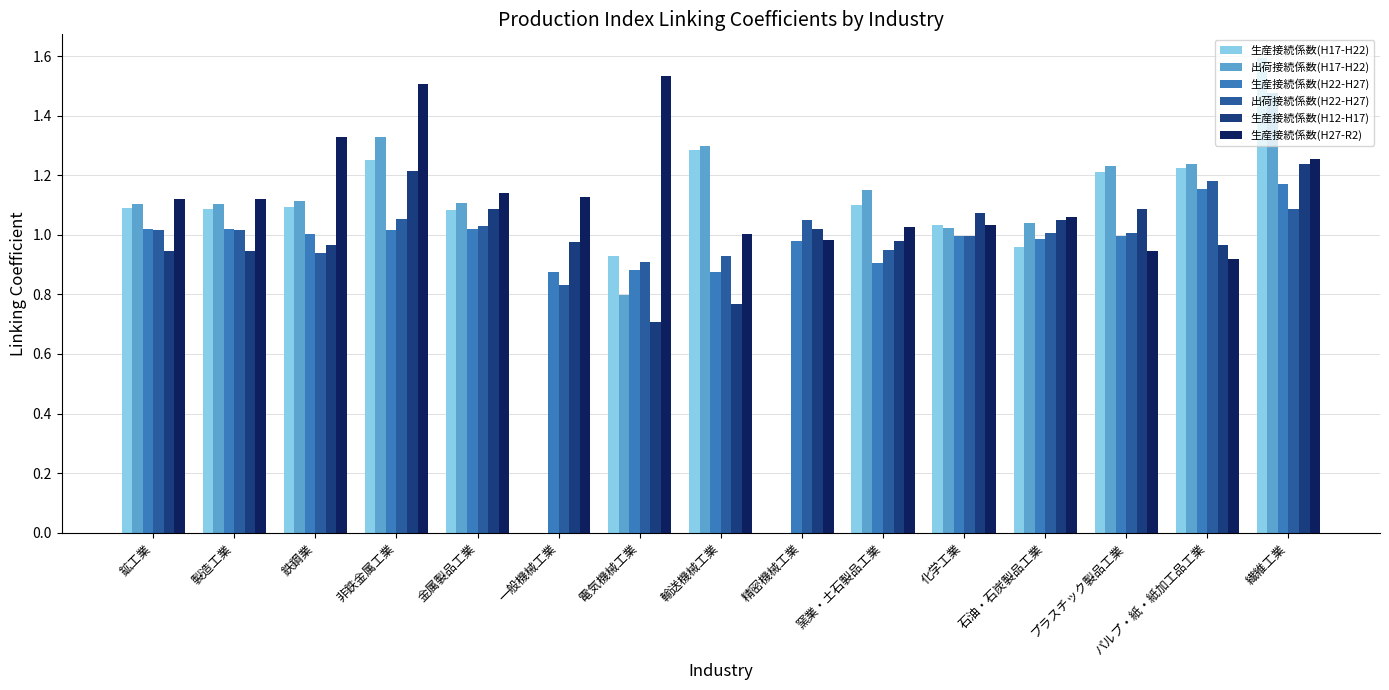

What is the total value across all series at パルプ・紙・紙加工品工業?

6.7